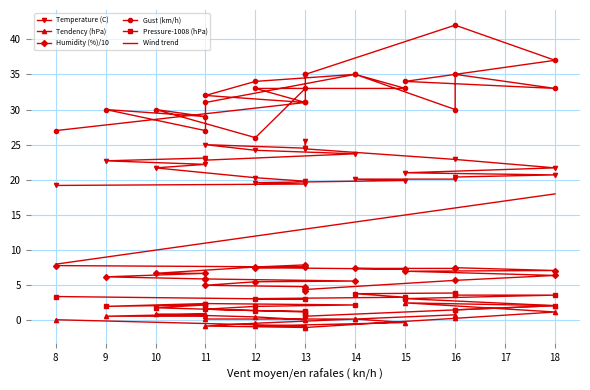

What is the sum of all Tendency (hPa) values?

6.5